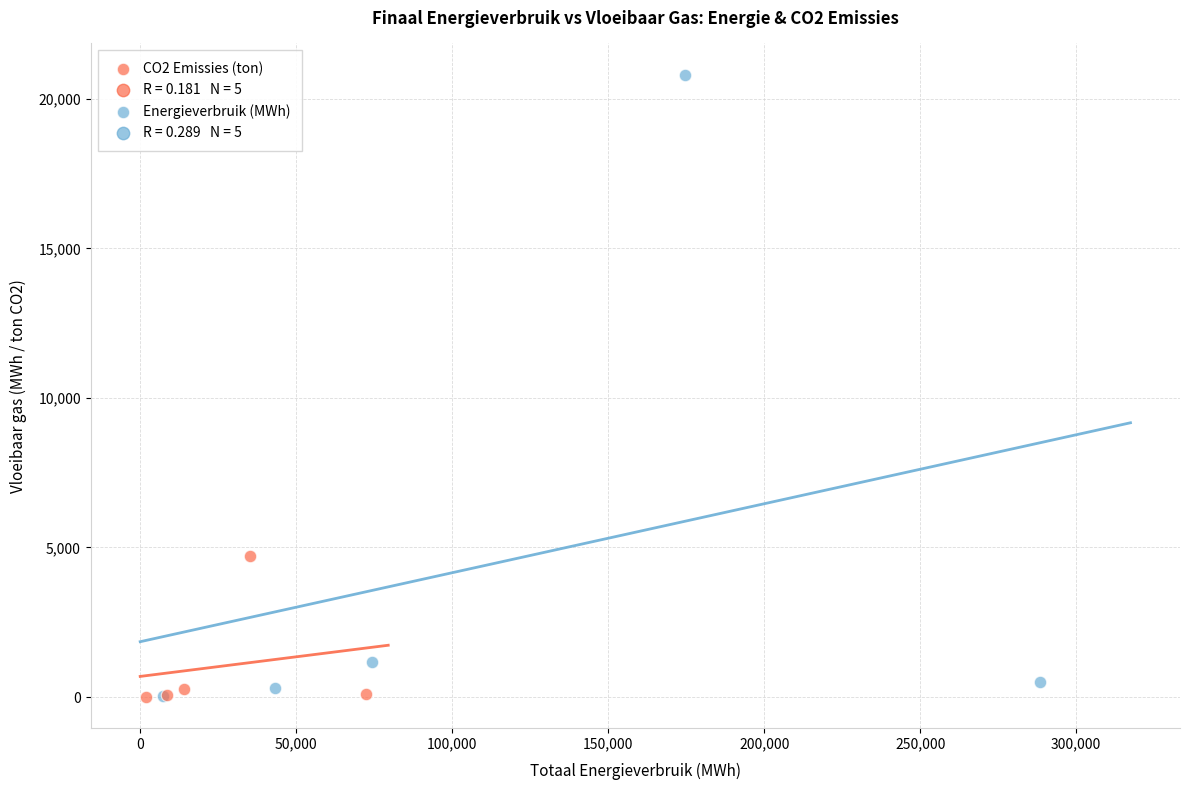

Which series has the largest Y range (max minus min)?

Energieverbruik (MWh)